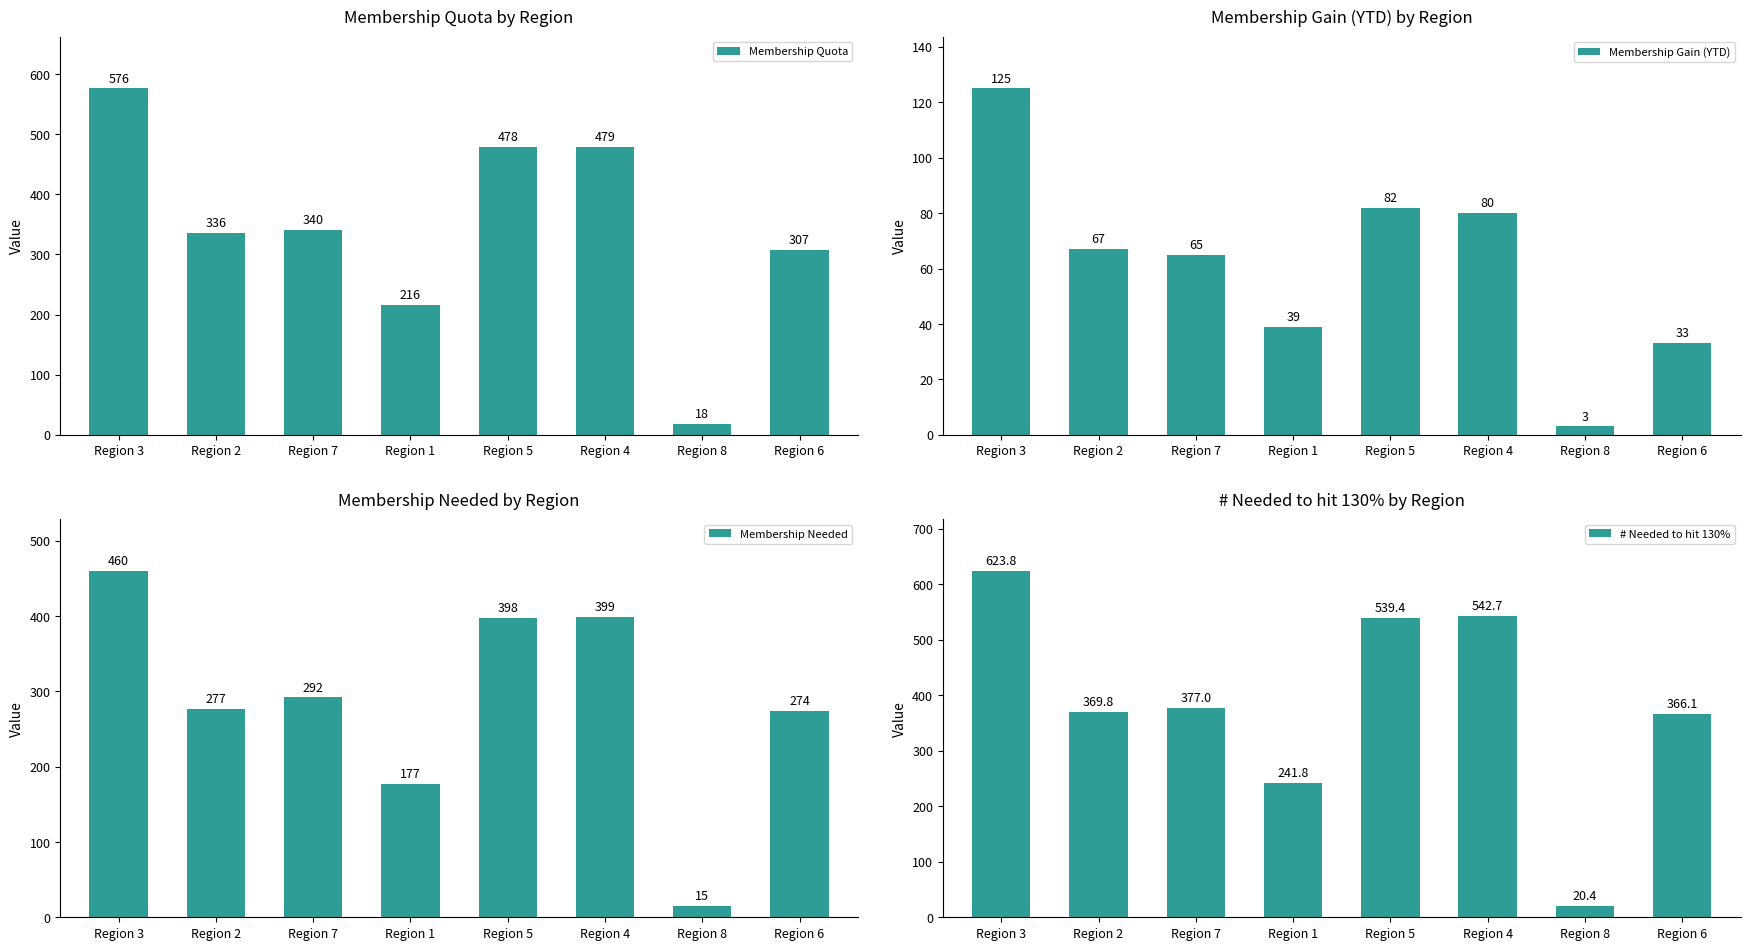

Which series has the largest total across all categories?

# Needed to hit 130%